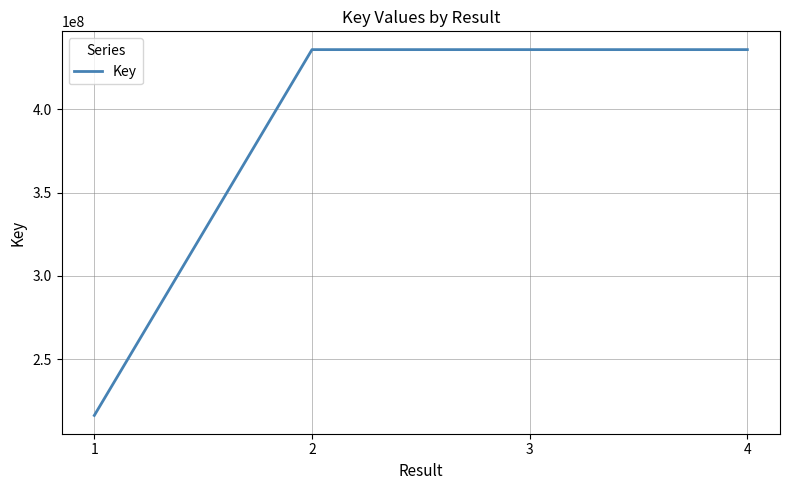

Which label corresponds to the smallest value in the chart?

1